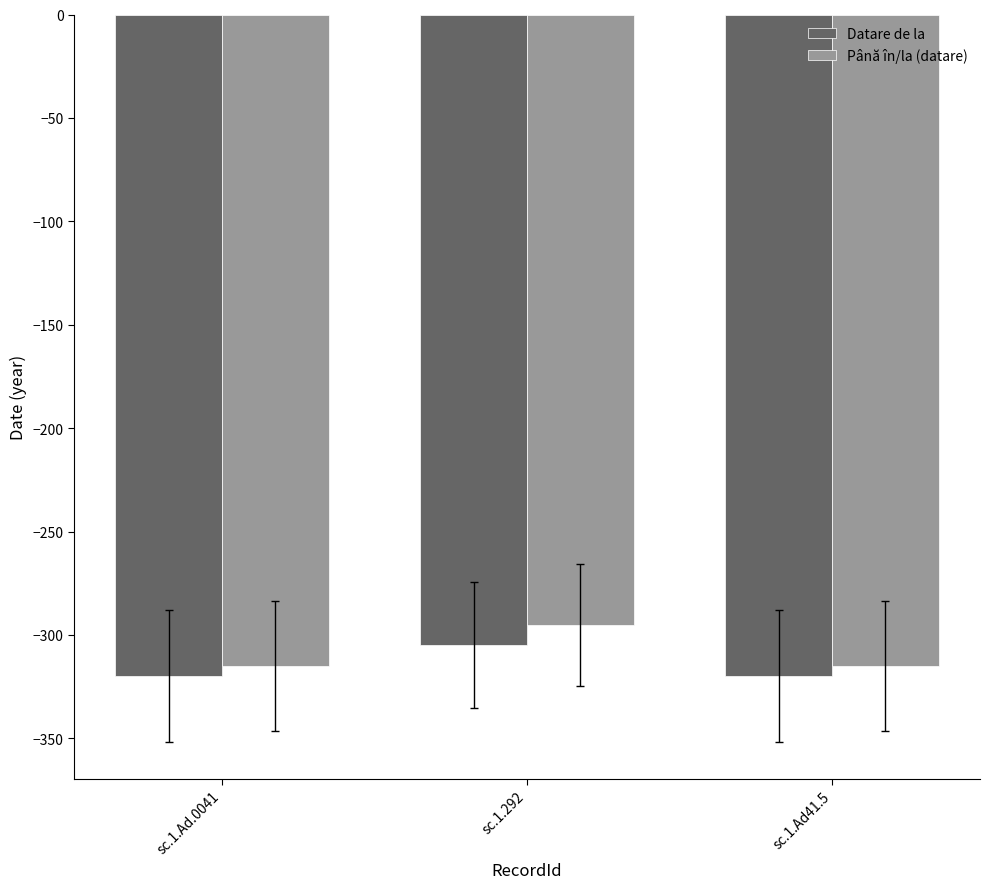

Count the Datare de la values in the range -320 to -305.

3